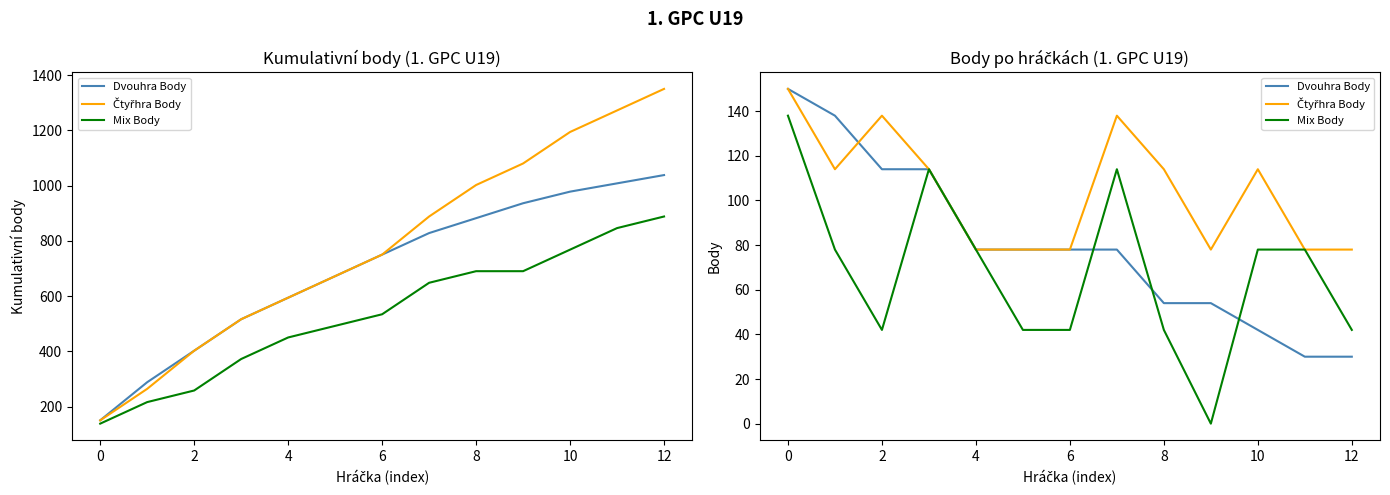

Rank the series by their maximum value, from lowest to highest.

Mix Body, Dvouhra Body, Čtyřhra Body